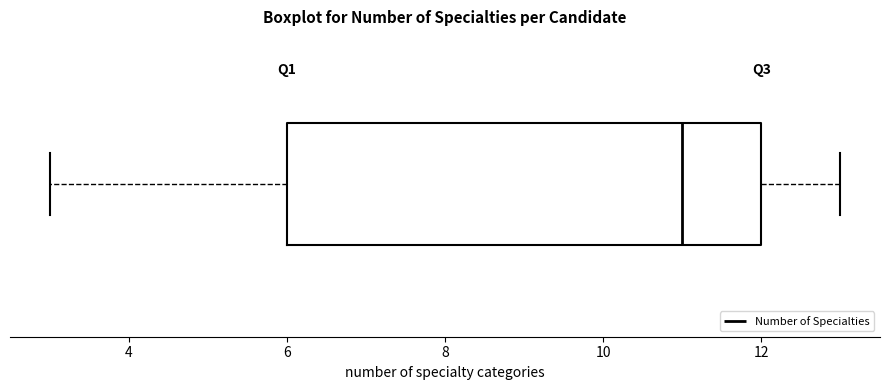

Transcribe this box plot: give where the median line is, the range the box spans, and where the two whiskers end, as read against the x-axis. The values are not printed on the chart, so give them approximately, as read against the axis.

median 11, box 6 to 12, whiskers 3 to 13